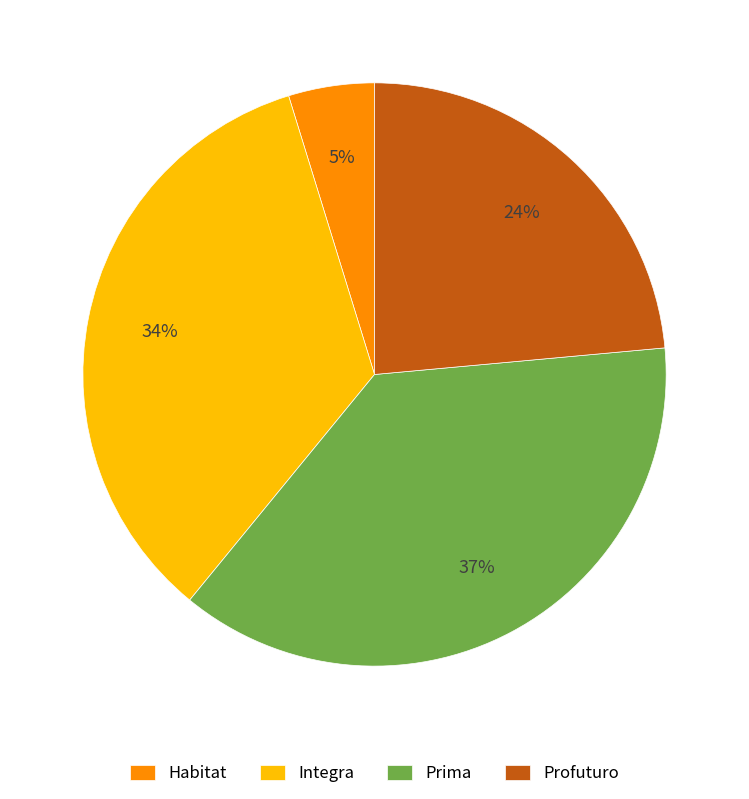

What is the smallest slice in the pie chart?

Habitat